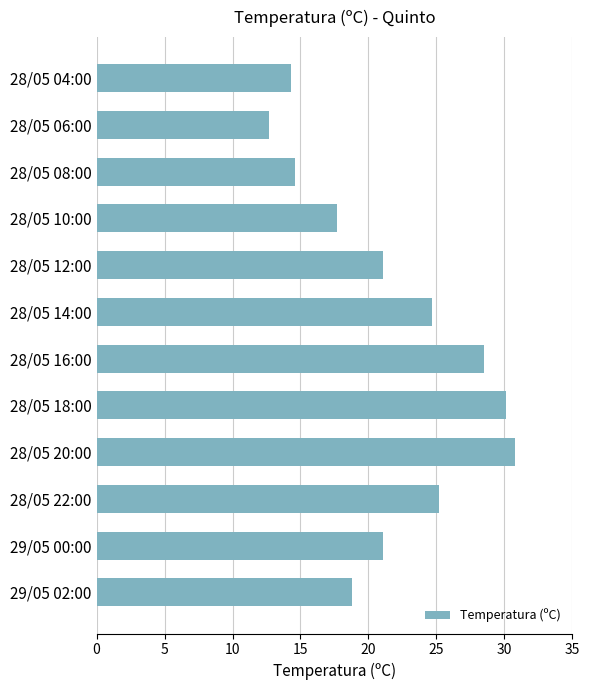

Which has a higher value, 28/05 12:00 or 28/05 22:00?

28/05 22:00